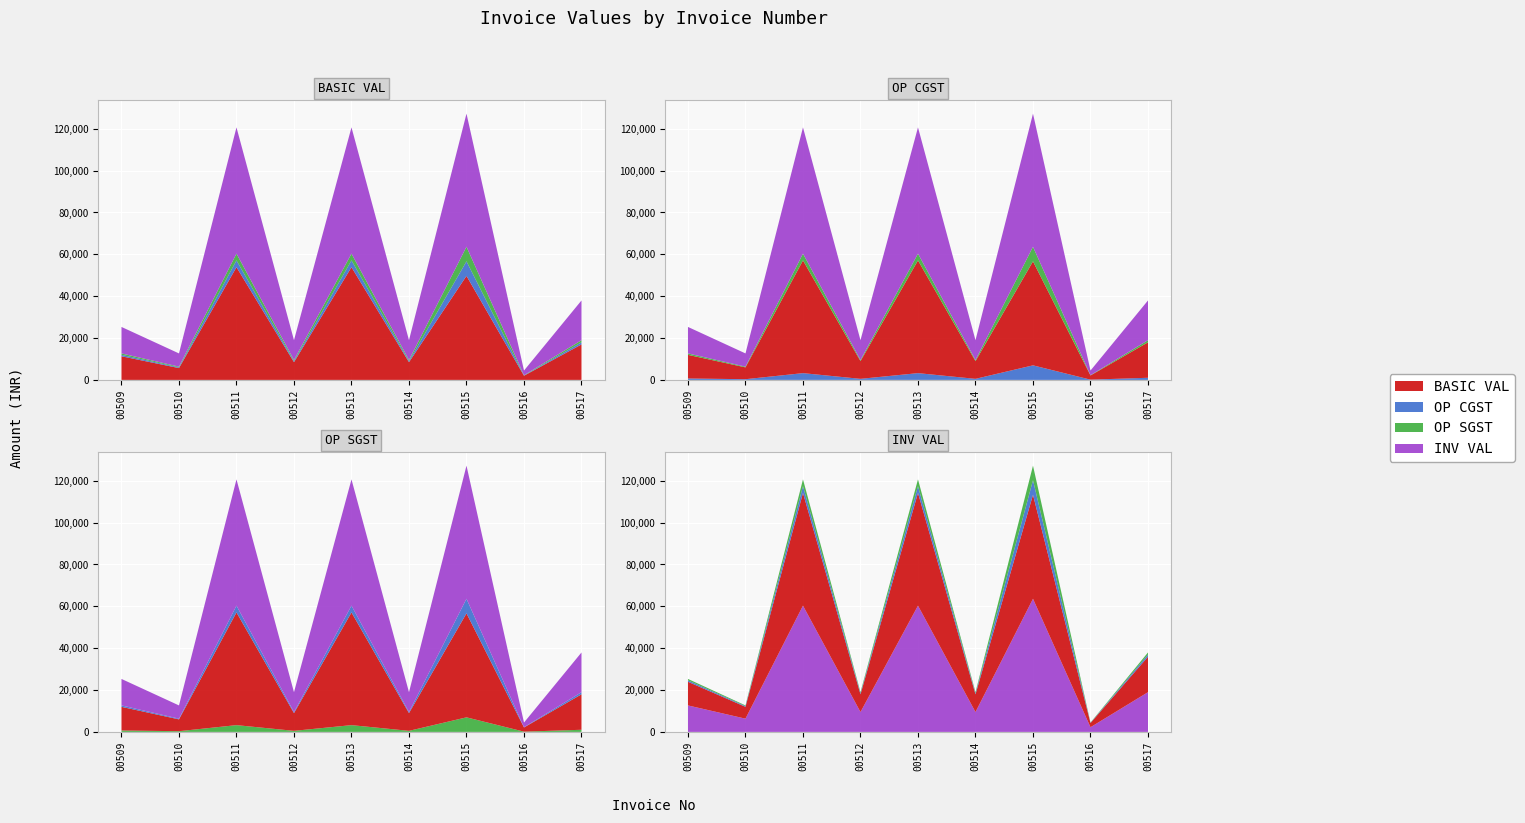

Reading right to left, extract all data points from this chart.

BASIC VAL: 00517=16950.0	00516=1996.6	00515=49702.0	00514=8475.0	00513=53874.0	00512=8475.0	00511=53874.0	00510=5650.0	00509=11300.0
OP CGST: 00517=1017.0	00516=119.8	00515=6958.3	00514=508.5	00513=3232.4	00512=508.5	00511=3232.4	00510=339.0	00509=678.0
OP SGST: 00517=1017.0	00516=119.8	00515=6958.3	00514=508.5	00513=3232.4	00512=508.5	00511=3232.4	00510=339.0	00509=678.0
INV VAL: 00517=18984.0	00516=2236.1	00515=63618.6	00514=9492.0	00513=60338.9	00512=9492.0	00511=60338.9	00510=6328.0	00509=12656.0